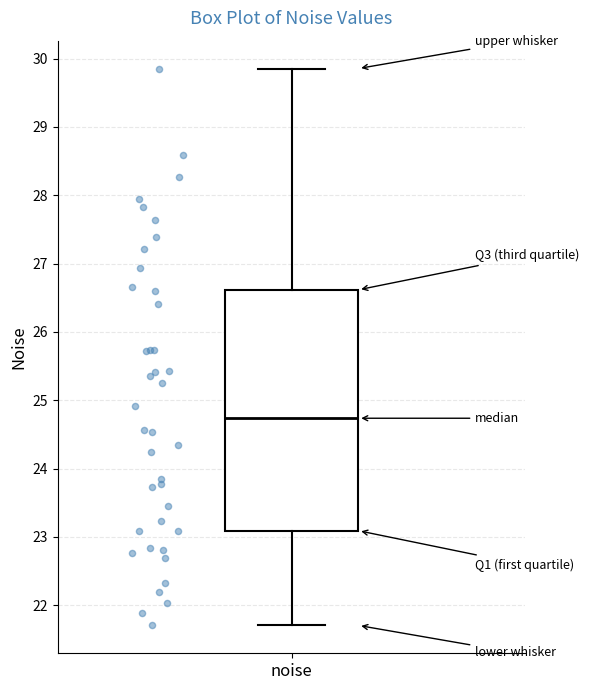

Where is the lower edge of the box for noise on the y-axis? The values are not printed on the chart, so give them approximately, as read against the axis.

23.1